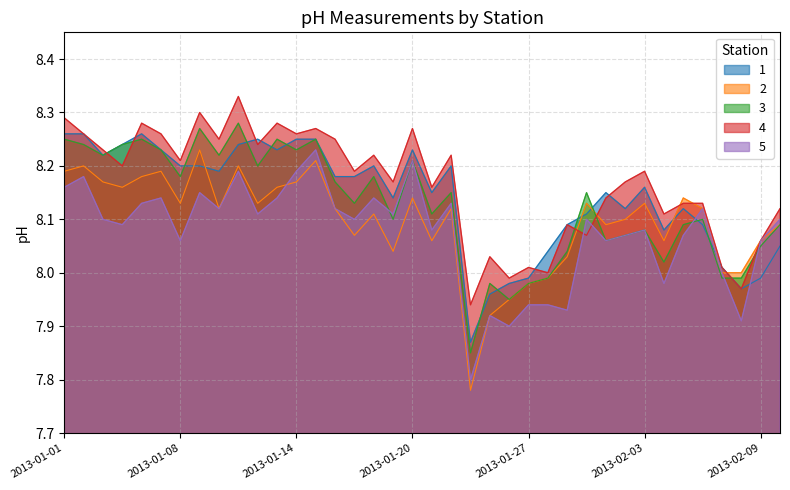

Which series has the widest spread of values?

2